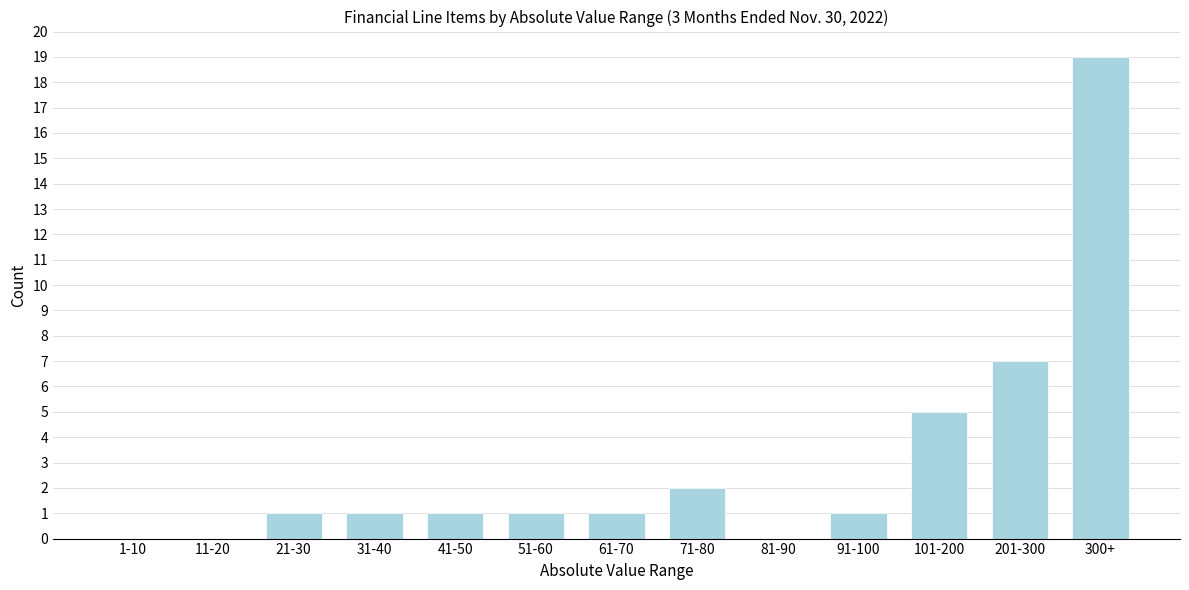

Reading left to right, extract all data points from this chart.

1-10=0	11-20=0	21-30=1	31-40=1	41-50=1	51-60=1	61-70=1	71-80=2	81-90=0	91-100=1	101-200=5	201-300=7	300+=19